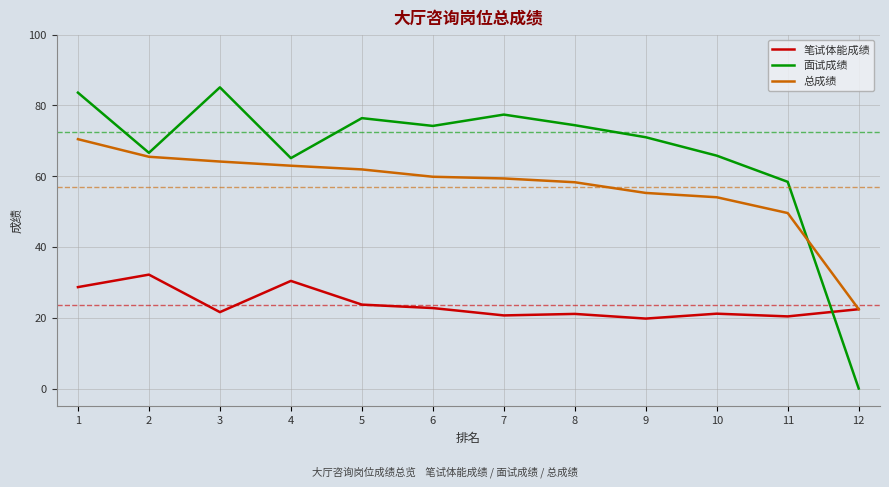

Which category has the lowest value in the 面试成绩 series?

12